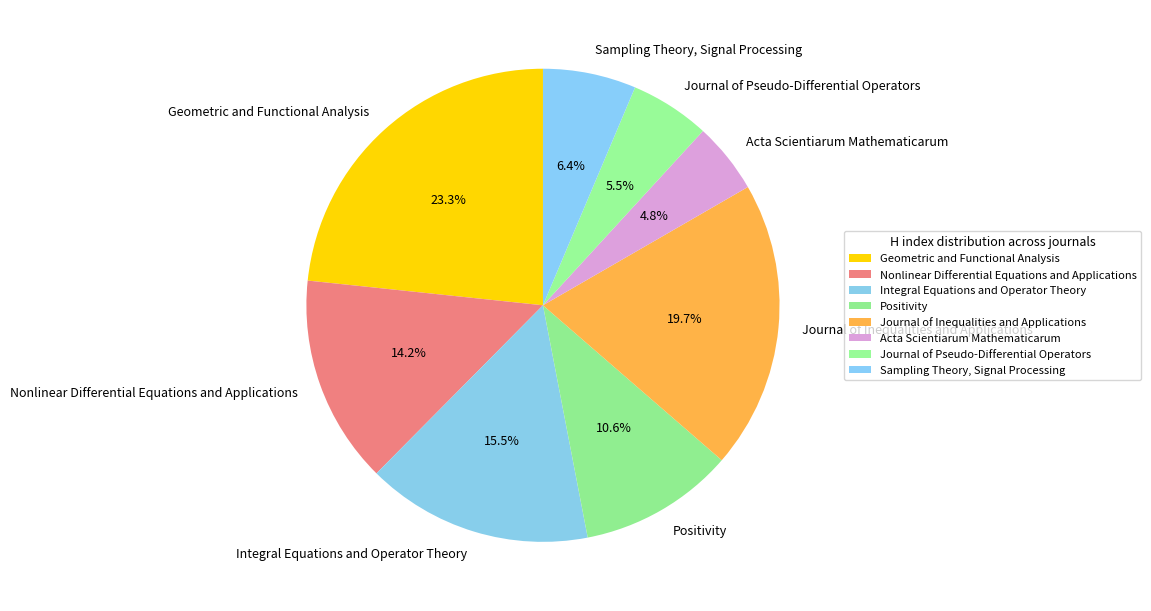

To the nearest percent, what is the combined percentage of Geometric and Functional Analysis and Journal of Inequalities and Applications?

43%